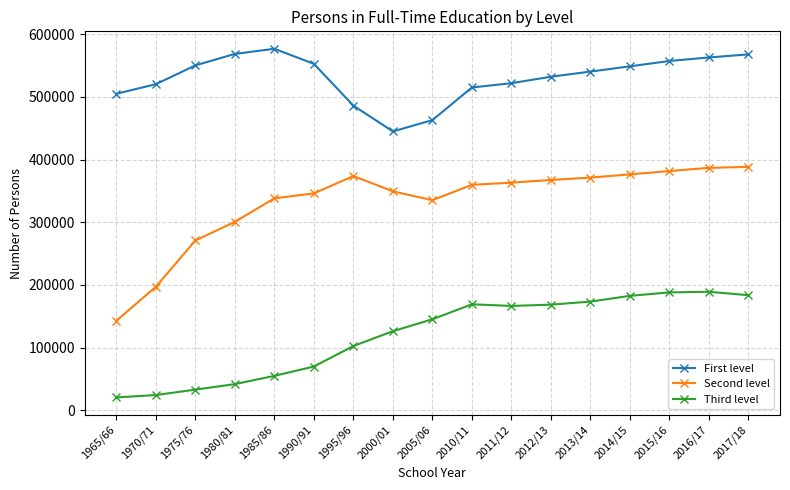

What is the label of the 14th point from the right?

1980/81